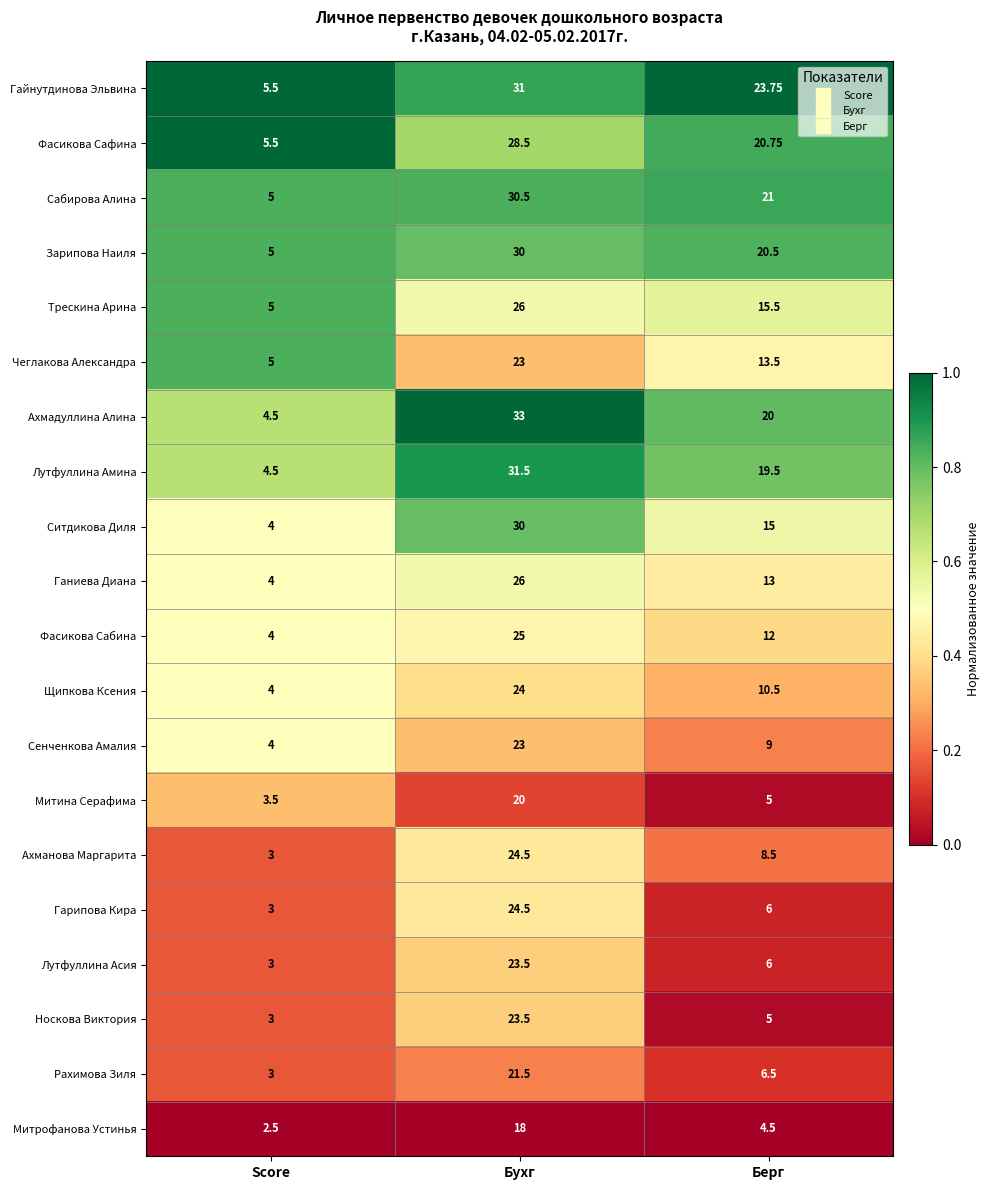

At which label is Рахимова Зиля closest to 12?

Берг